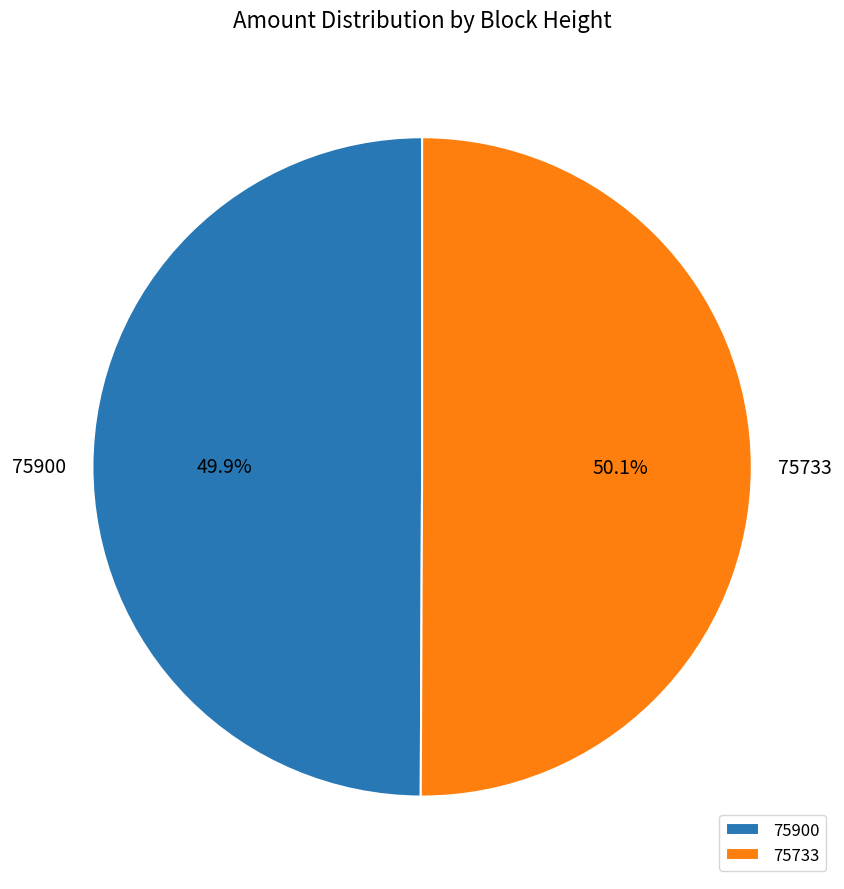

What percentage do 75733 and 75900 together represent?

100.0%